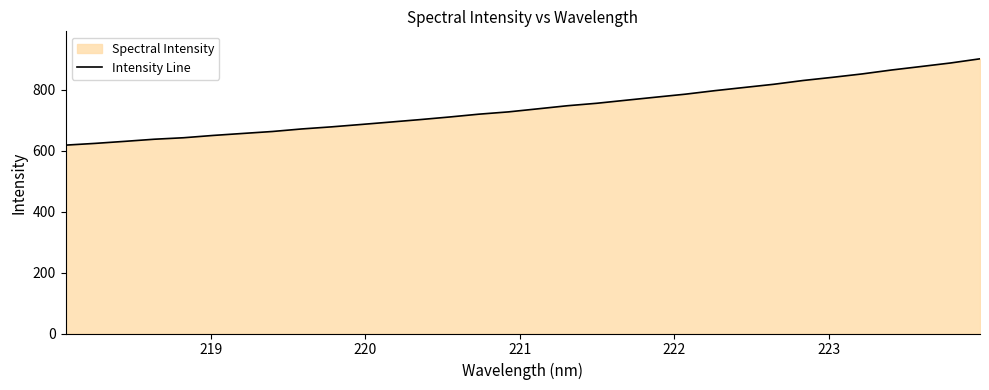

What is the value of the 4th point from the left?

637.5